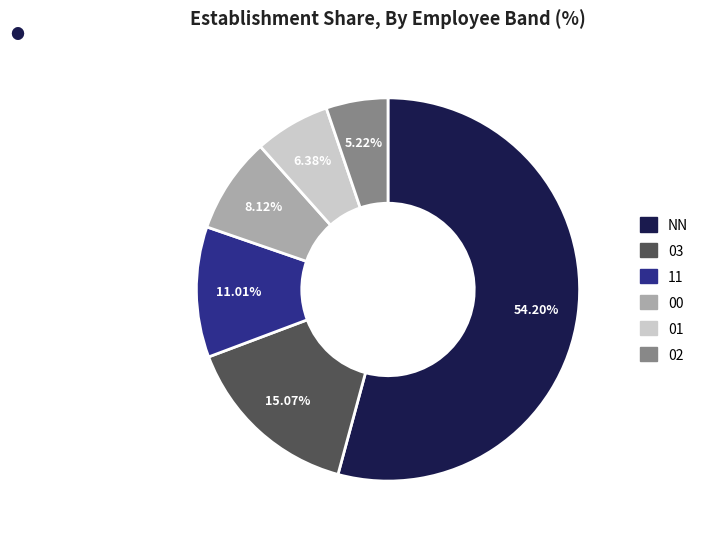

What is the ratio of the value at 11 to the value at NN?

0.2